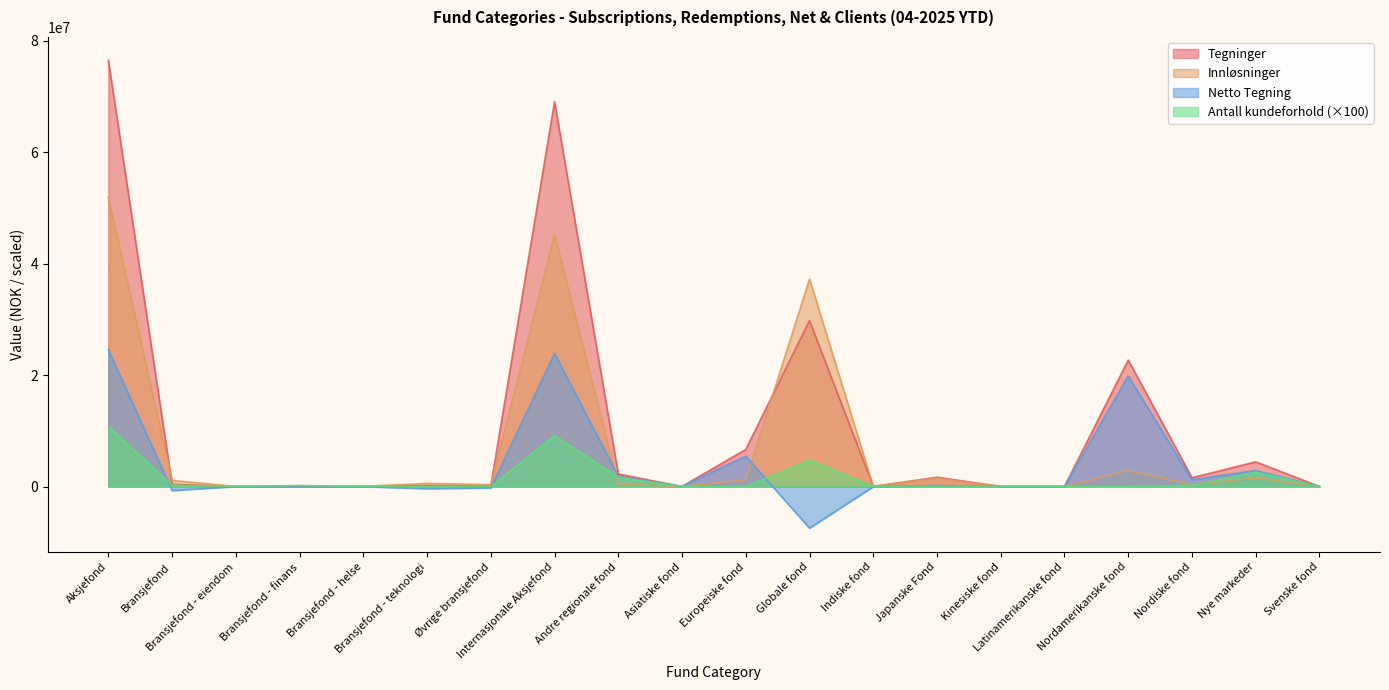

At which label does Netto Tegning reach its minimum?

Globale fond